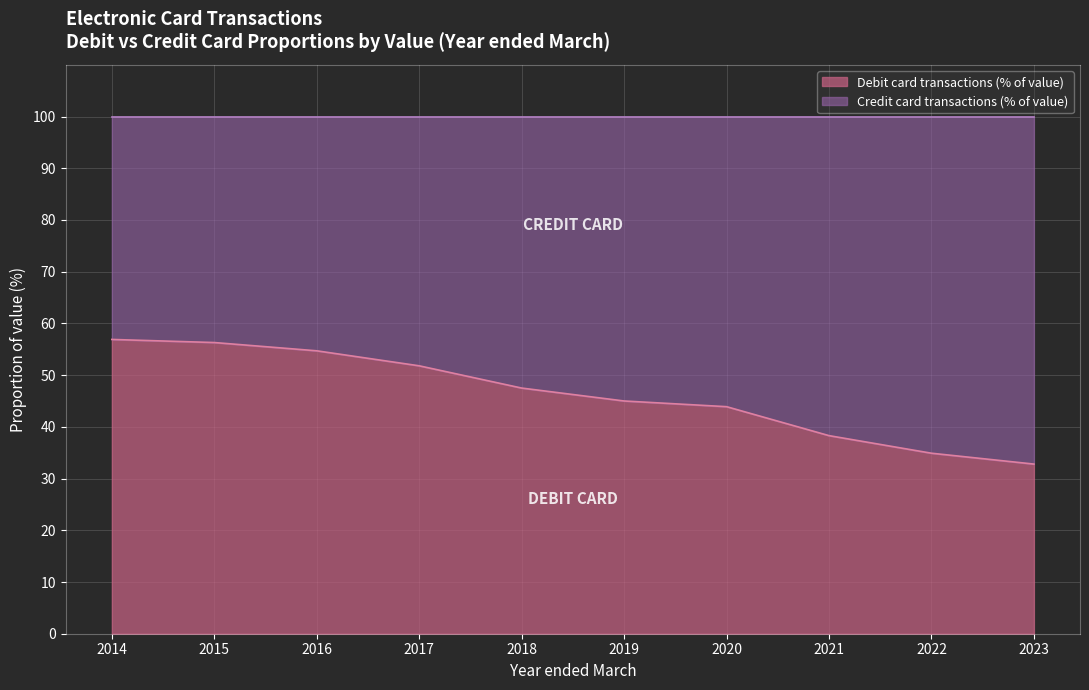

Is it true that the value at 2021 is 63.2?

False